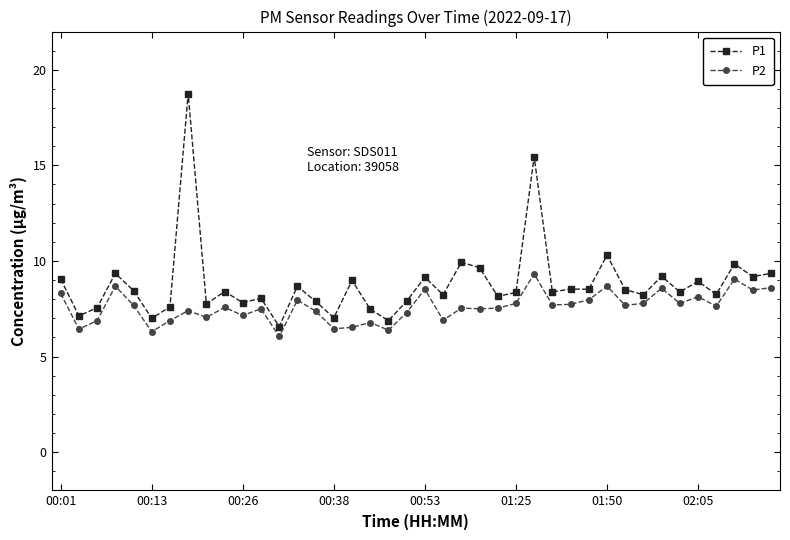

Which series has the largest range (max minus min)?

P1